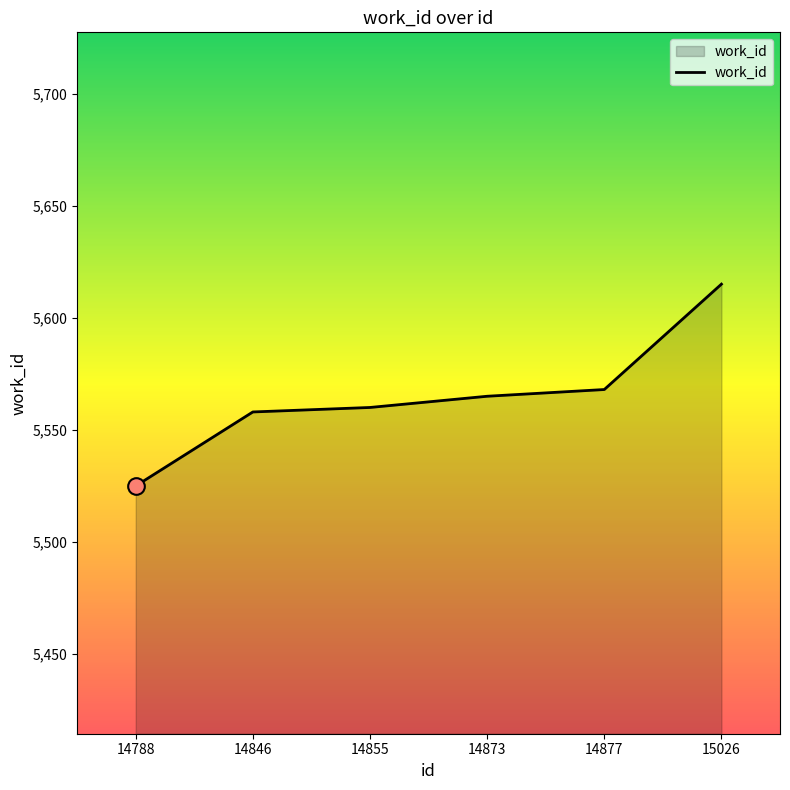

What is the ratio of the value at 14877 to the value at 15026?

1.0